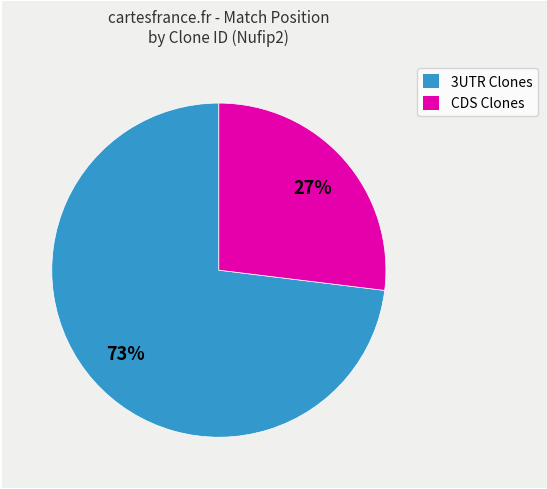

To the nearest percent, what is the difference between the largest and smallest slice percentages?

46%